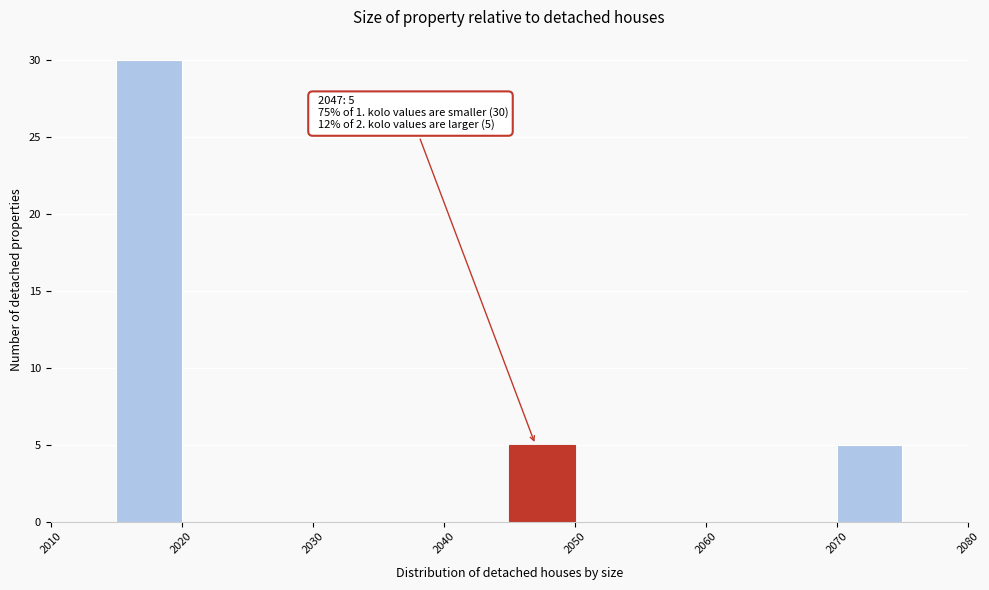

Which range on the x-axis has the tallest bar?

2015 to 2020